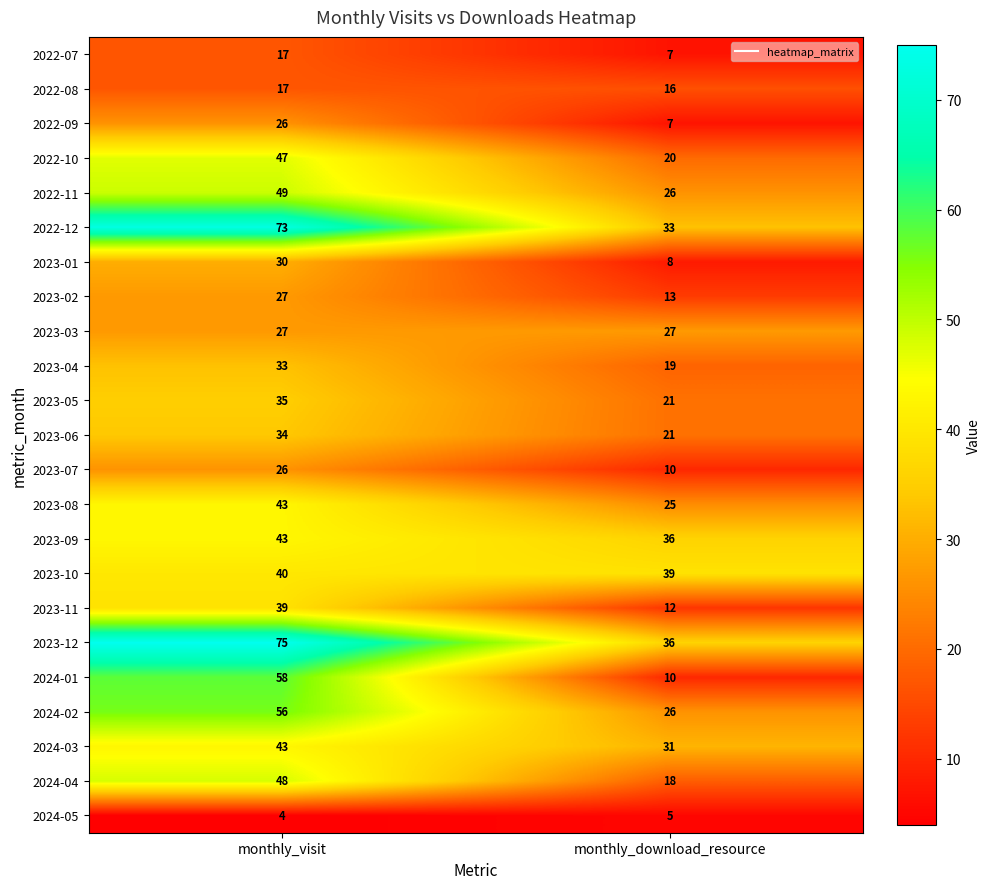

At which category is the sum across all series the highest?

monthly_visit